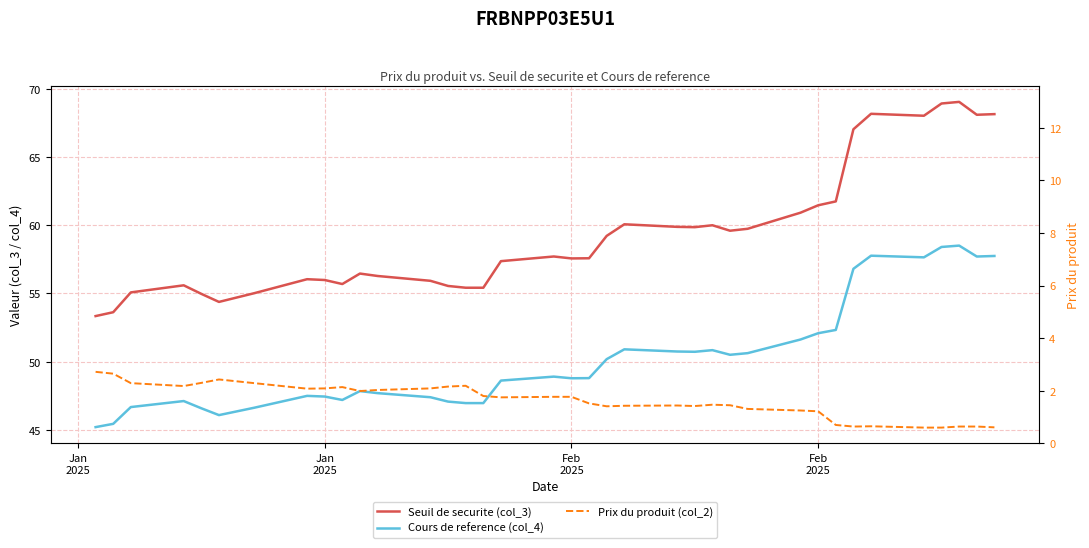

Reading right to left, transcribe all the data shown in this chart.

Seuil de securite (col_3): 68.1	68.1	69.0	68.9	68.0	68.2	67.0	61.7	61.5	60.9	59.7	59.6	60.0	59.9	59.9	60.1	59.2	57.6	57.6	57.7	57.4	55.4	55.4	55.5	55.9	56.3	56.5	55.7	56.0	56.0	55.0	54.4	55.0	55.6	55.1	53.6	53.3
Cours de reference (col_4): 57.7	57.7	58.5	58.4	57.6	57.8	56.8	52.3	52.1	51.6	50.6	50.5	50.8	50.7	50.7	50.9	50.2	48.8	48.8	48.9	48.6	47.0	47.0	47.1	47.4	47.7	47.8	47.2	47.4	47.5	46.6	46.1	46.6	47.1	46.7	45.4	45.2
Prix du produit (col_2): 0.6	0.6	0.6	0.6	0.6	0.7	0.6	0.7	1.2	1.2	1.3	1.4	1.5	1.4	1.4	1.4	1.4	1.5	1.8	1.8	1.8	1.8	2.2	2.2	2.1	2.0	2.0	2.1	2.1	2.1	2.3	2.4	2.3	2.2	2.3	2.6	2.7